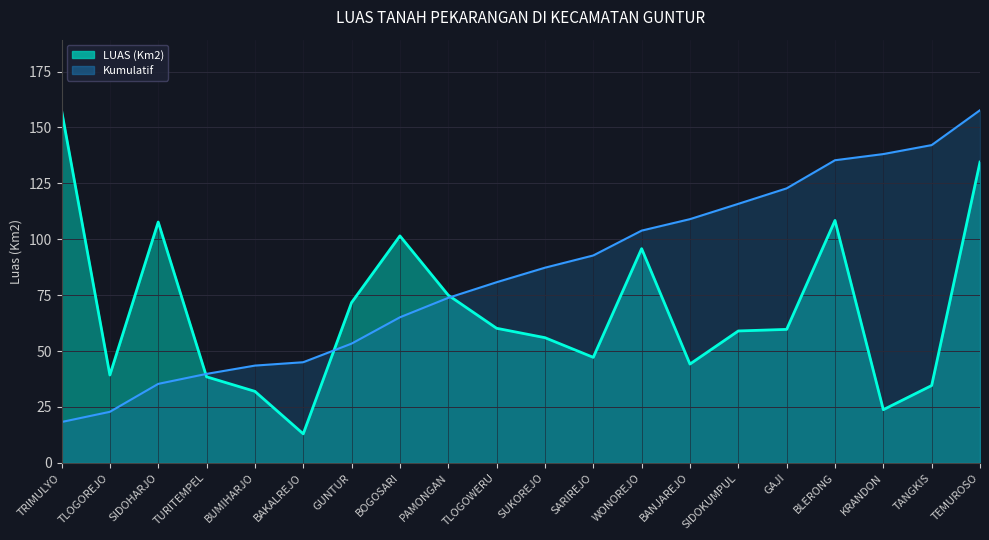

List the labels in order of value, largest first.

TRIMULYO, TEMUROSO, BLERONG, SIDOHARJO, BOGOSARI, WONOREJO, PAMONGAN, GUNTUR, TLOGOWERU, GAJI, SIDOKUMPUL, SUKOREJO, SARIREJO, BANJAREJO, TLOGOREJO, TURITEMPEL, TANGKIS, BUMIHARJO, KRANDON, BAKALREJO